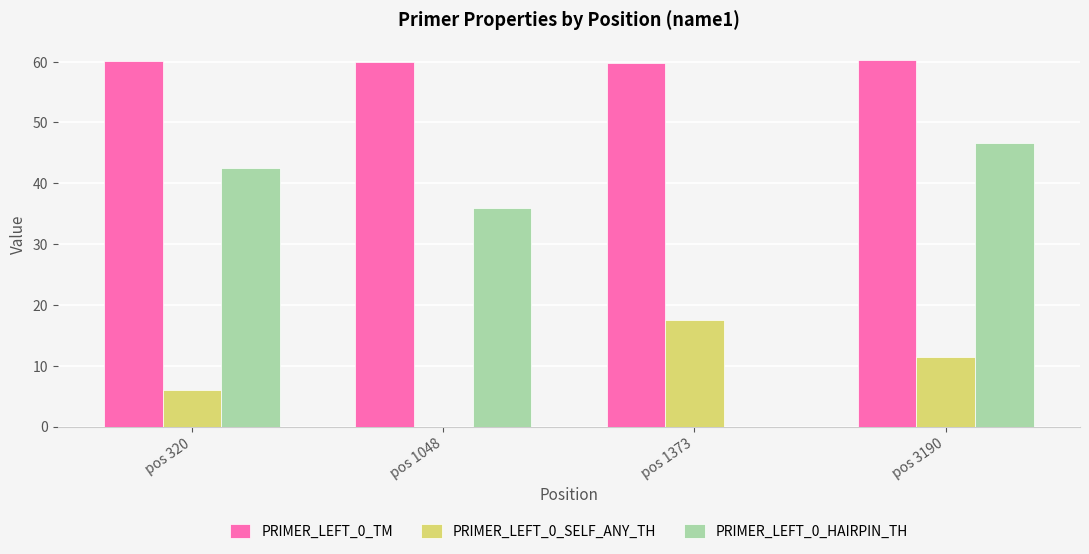

What is the sum of the PRIMER_LEFT_0_HAIRPIN_TH values at pos 1373 and pos 1048?

35.9